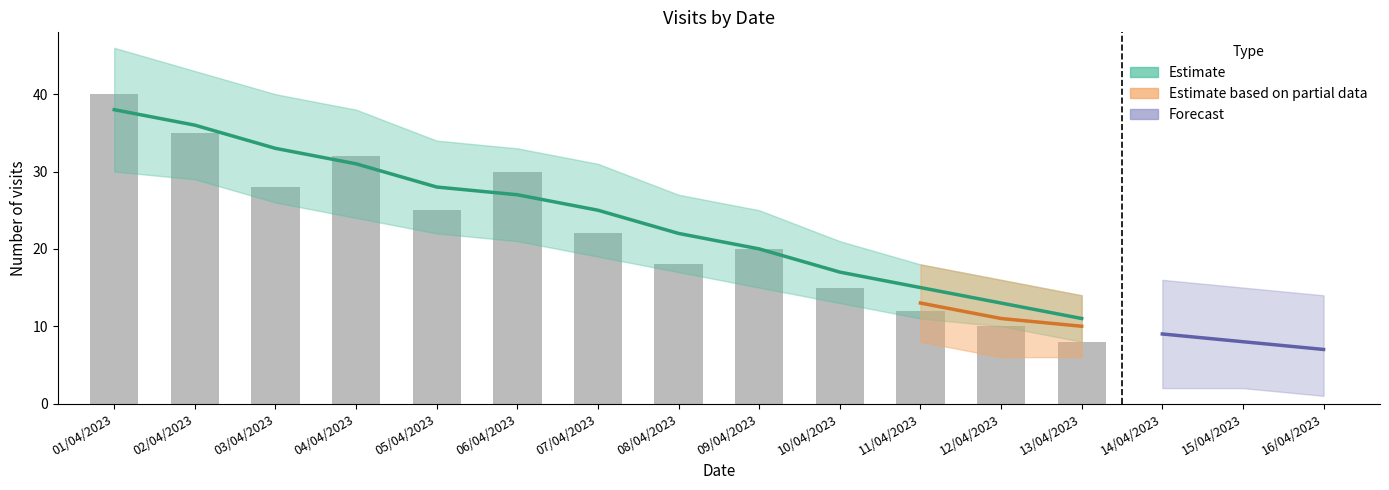

Is it true that the value at 07/04/2023 is 22?

True